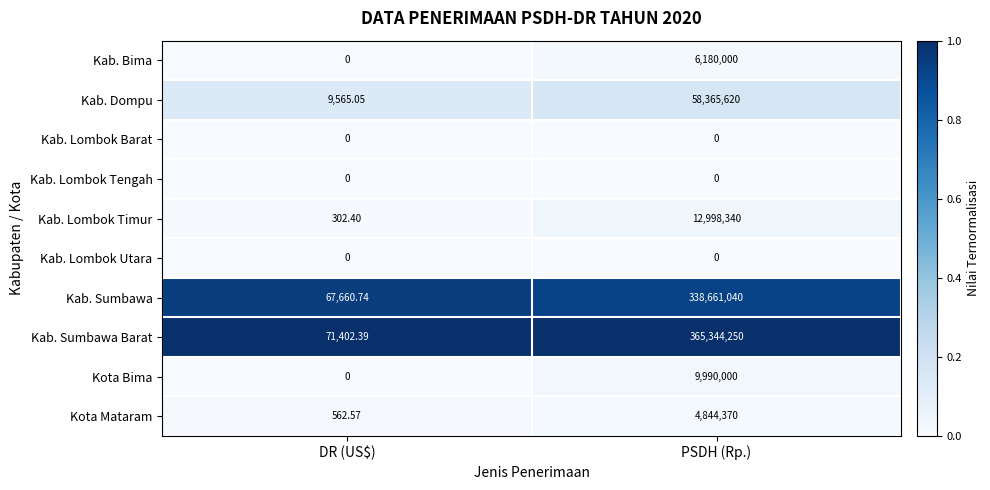

Which series has the largest range (max minus min)?

Kab. Sumbawa Barat